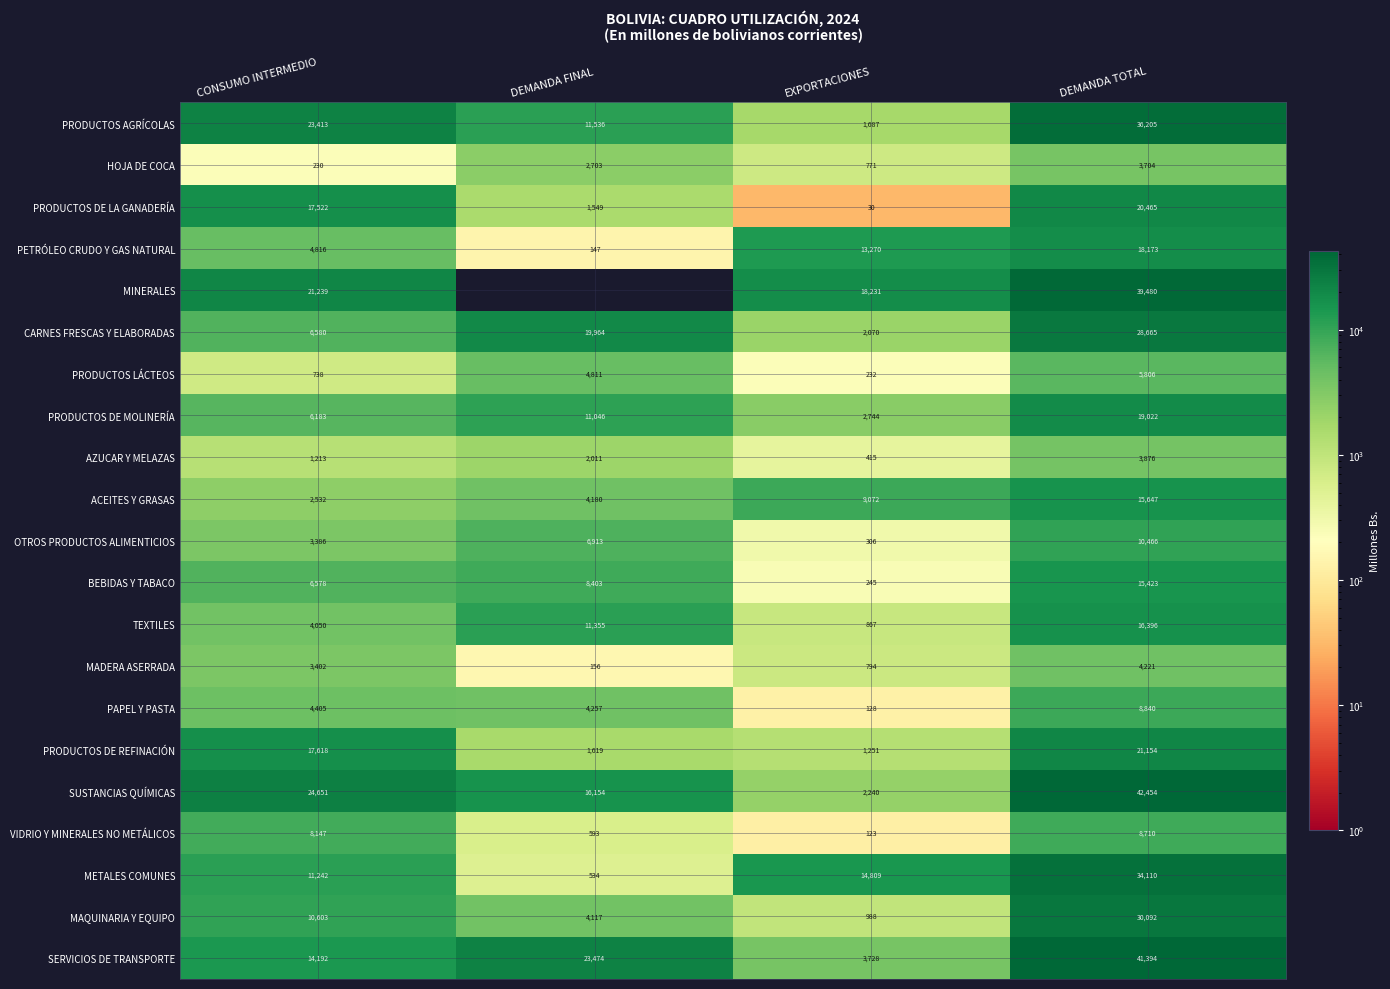

What is the average value of the VIDRIO Y MINERALES NO METÁLICOS series?

4393